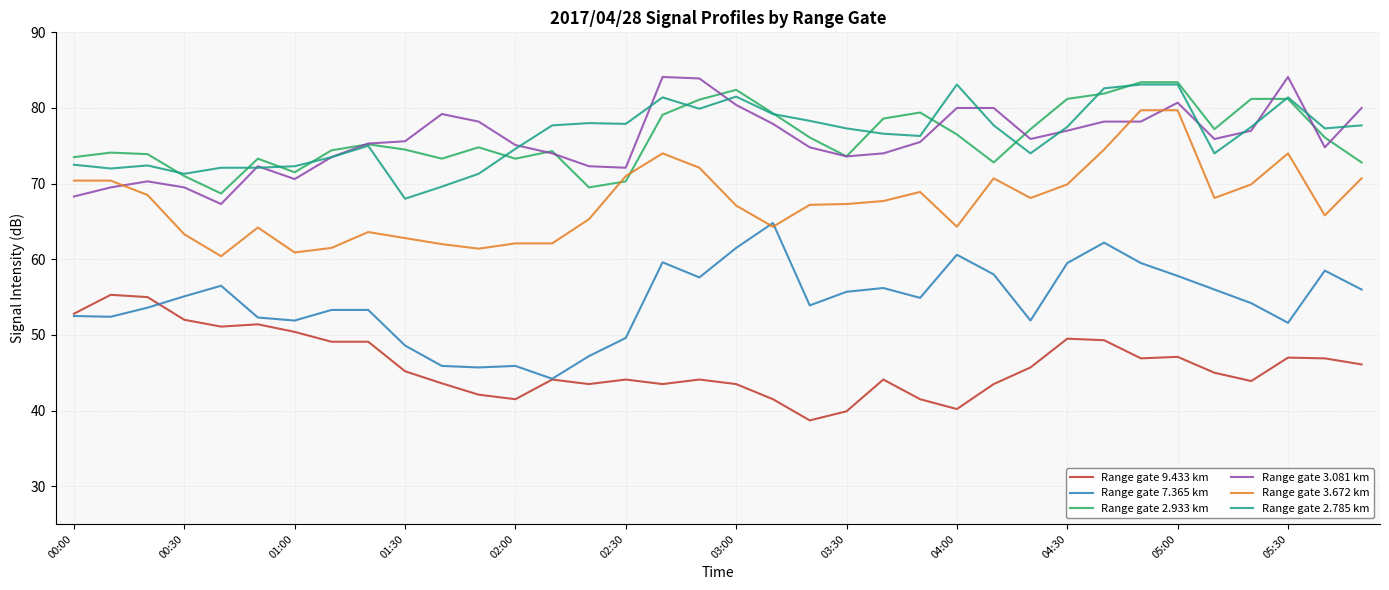

What is the maximum value shown in the chart?

84.1